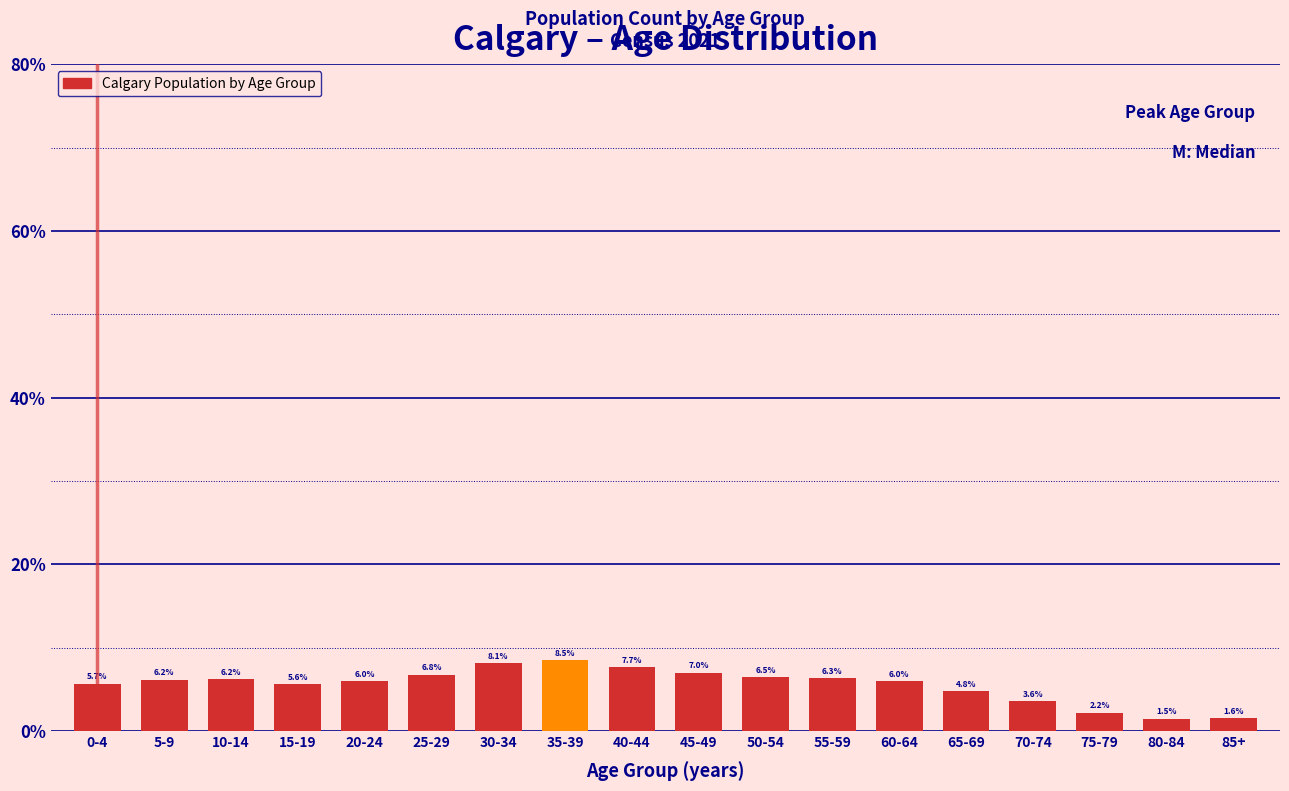

Reading right to left, list all the values displayed in this chart.

1.6	1.5	2.2	3.6	4.8	6.0	6.3	6.5	7.0	7.7	8.5	8.1	6.8	6.0	5.6	6.2	6.2	5.7